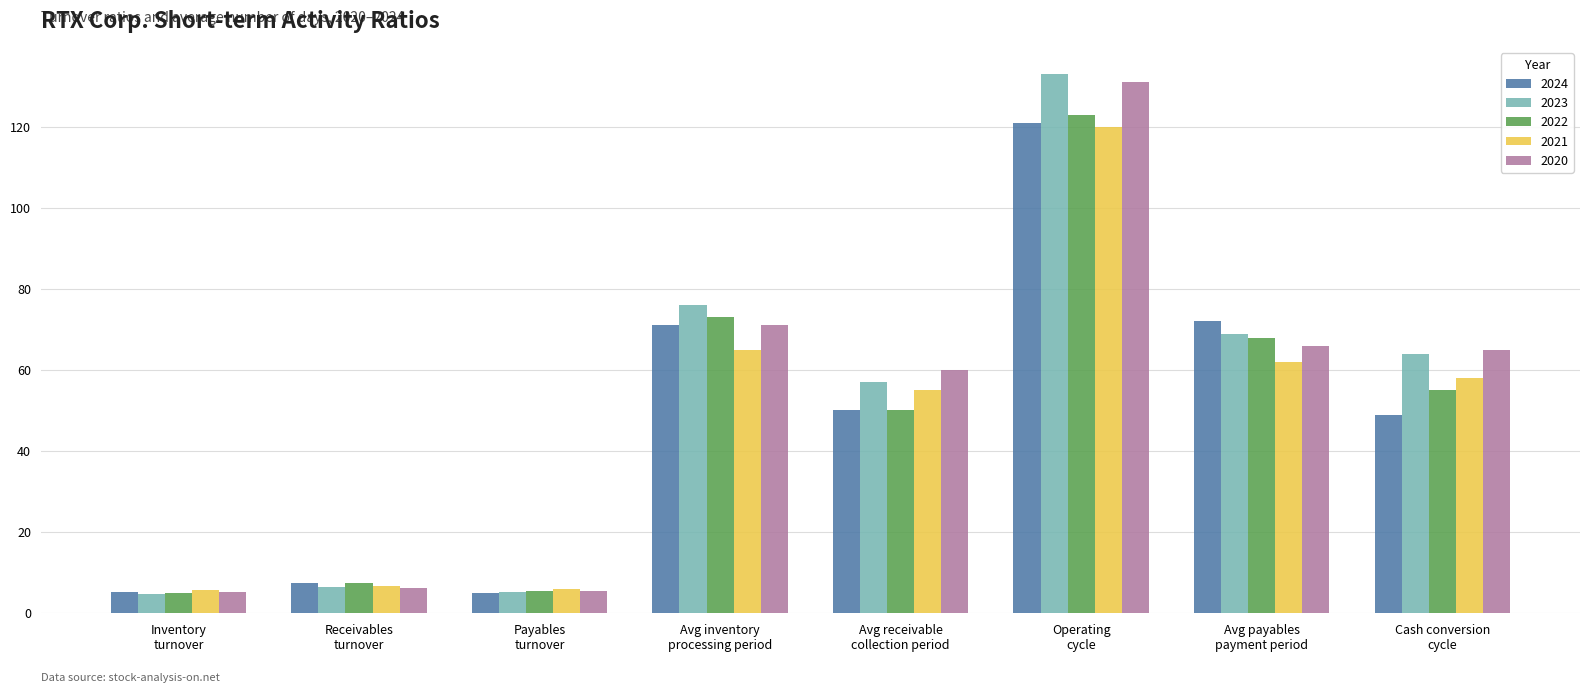

What is the smallest value displayed?

4.8